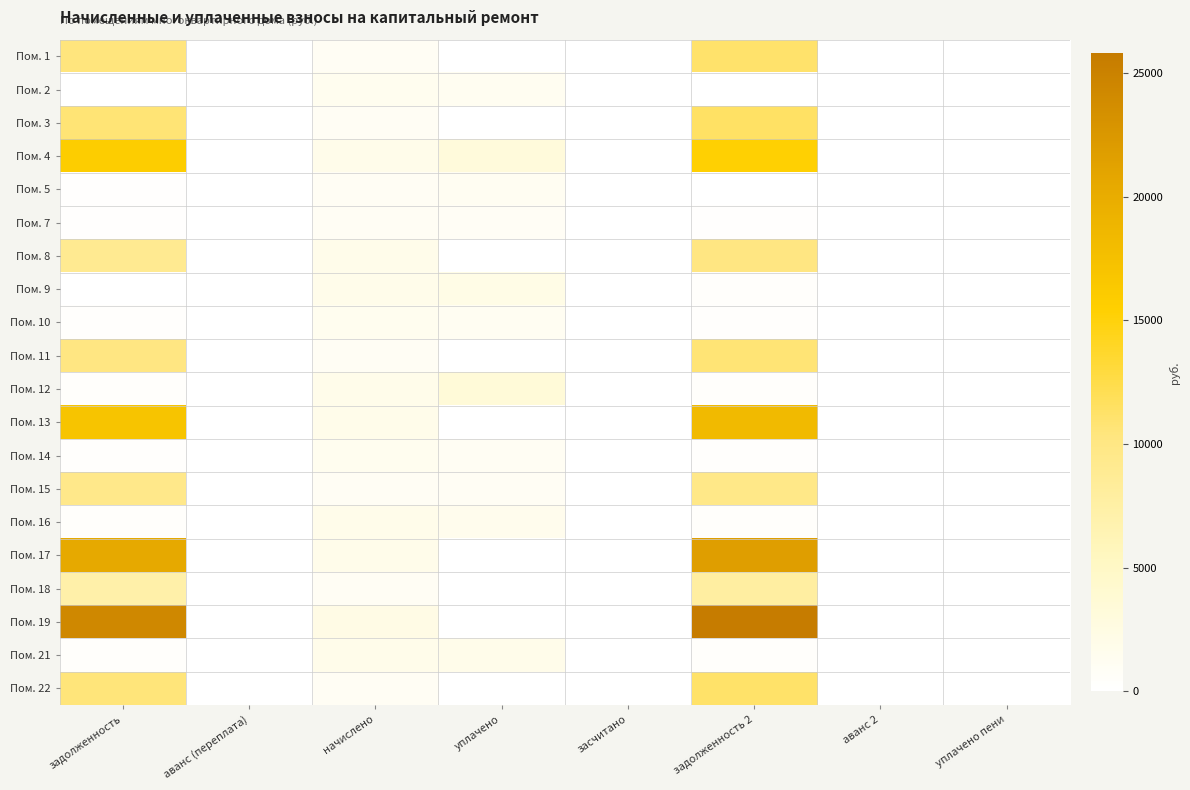

At which category does the chart reach its peak across all series?

задолженность 2